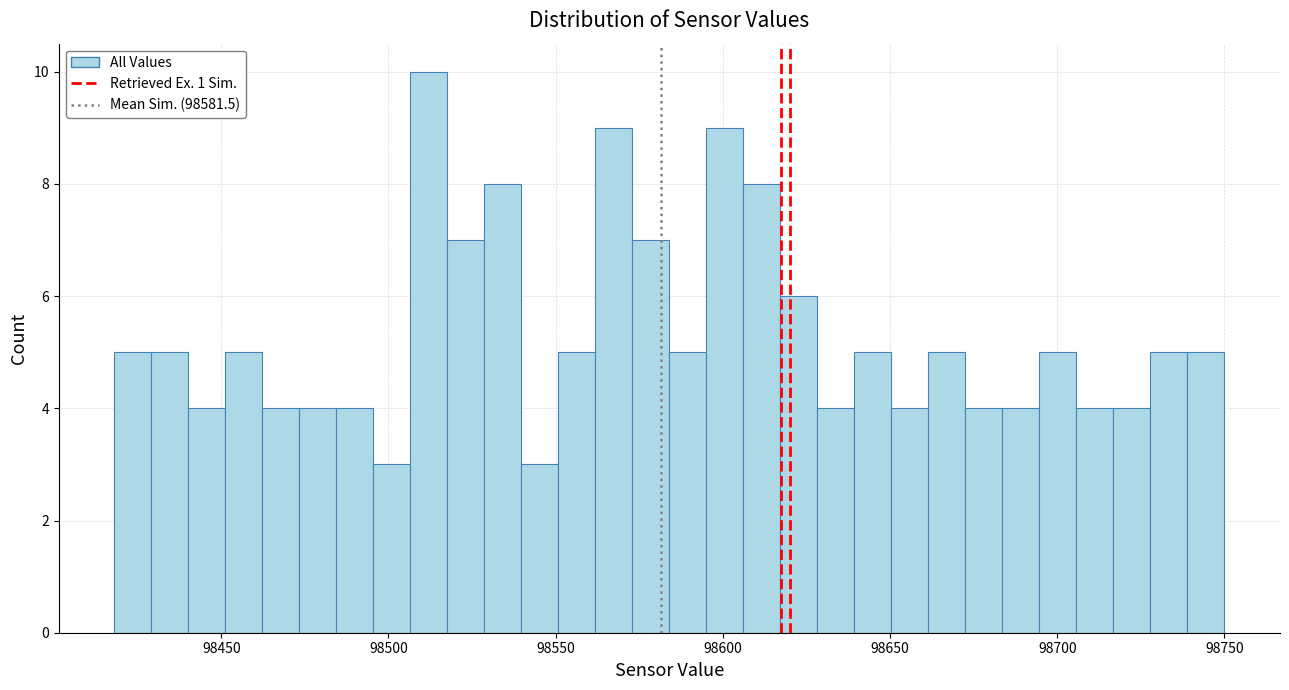

Around what value on the x-axis is the tallest bar? Give the approximate position of its centre, as read against the axis.

98510